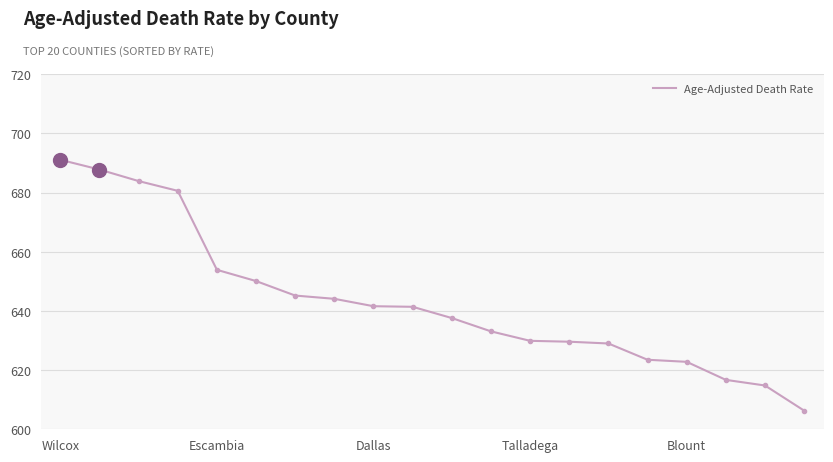

What is the greatest value displayed?

691.1